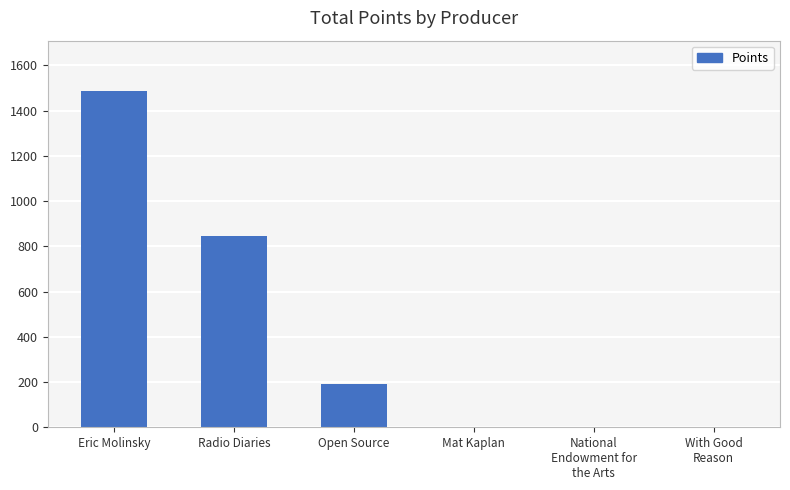

At which label is the value closest to 743?

Radio Diaries